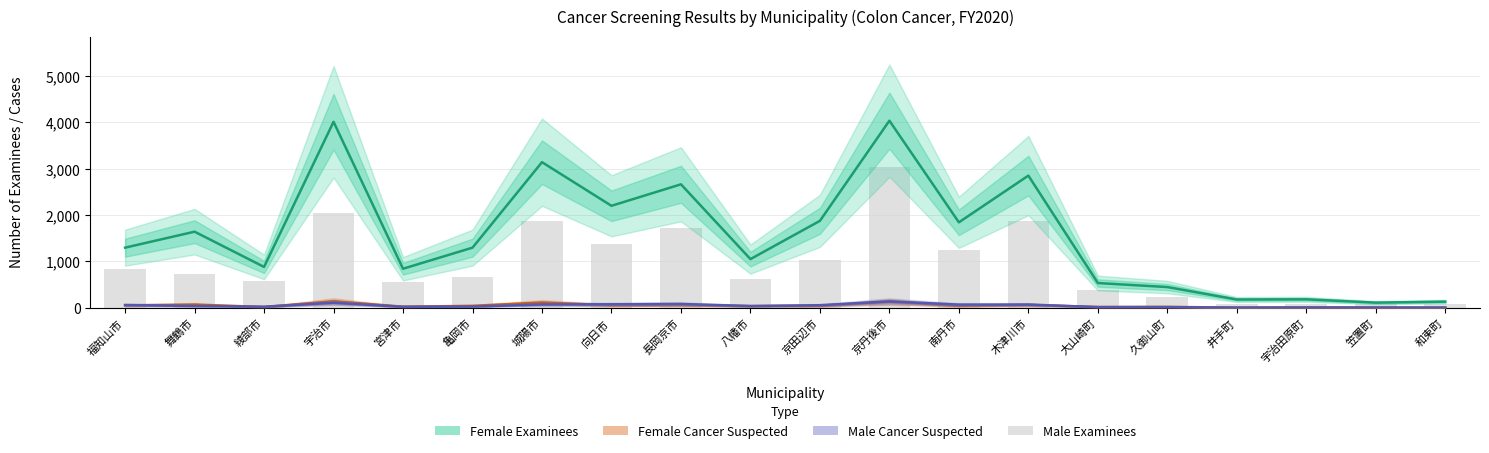

What is the average value of the Male Cancer Suspected series?

45